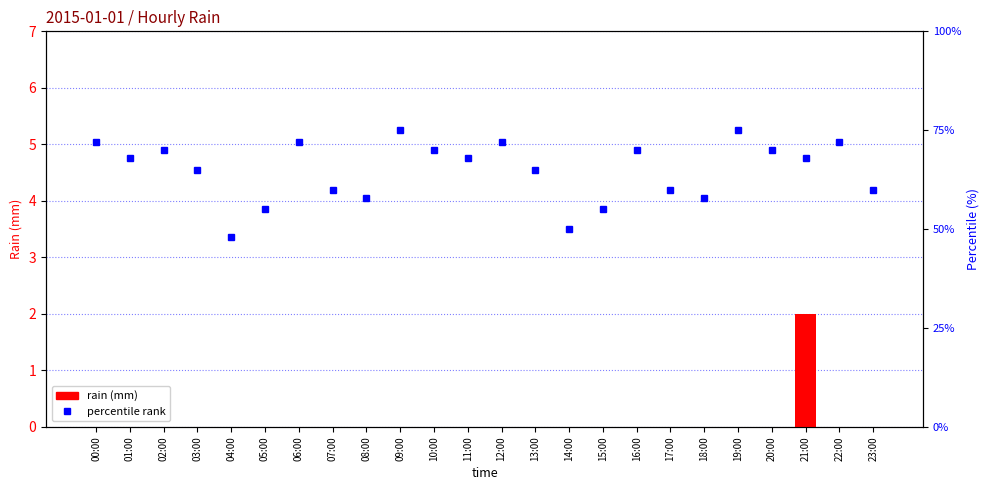

What is the sum of the percentile rank values at 06:00 and 22:00?

144